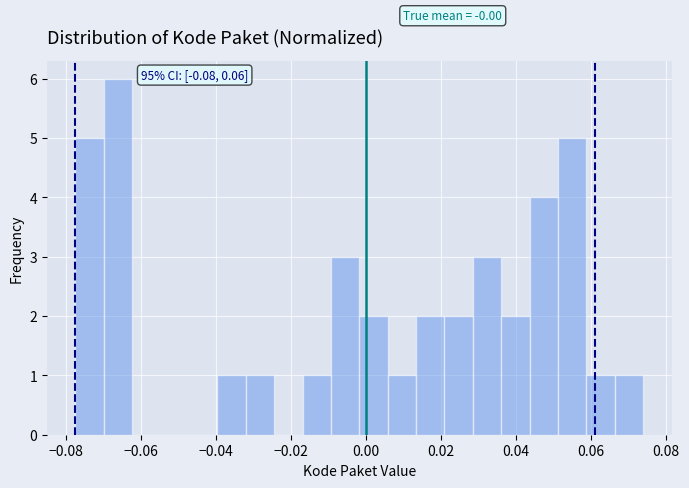

Read against the x-axis, roughly where is the centre of the tallest bar?

-0.066